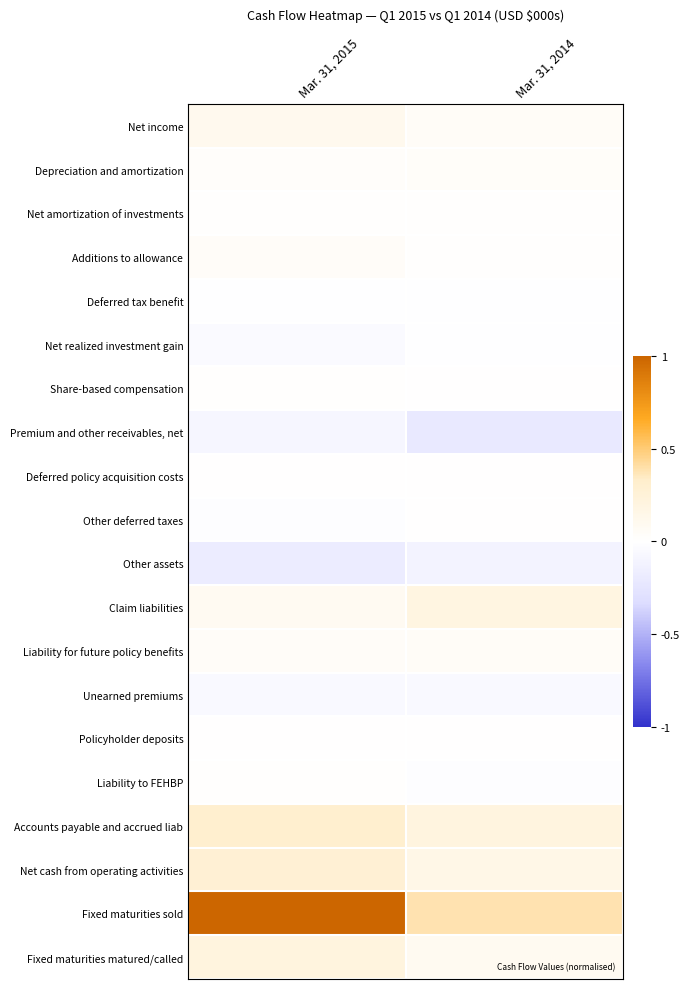

Which has a higher value, Mar. 31, 2015 or Mar. 31, 2014?

Mar. 31, 2015